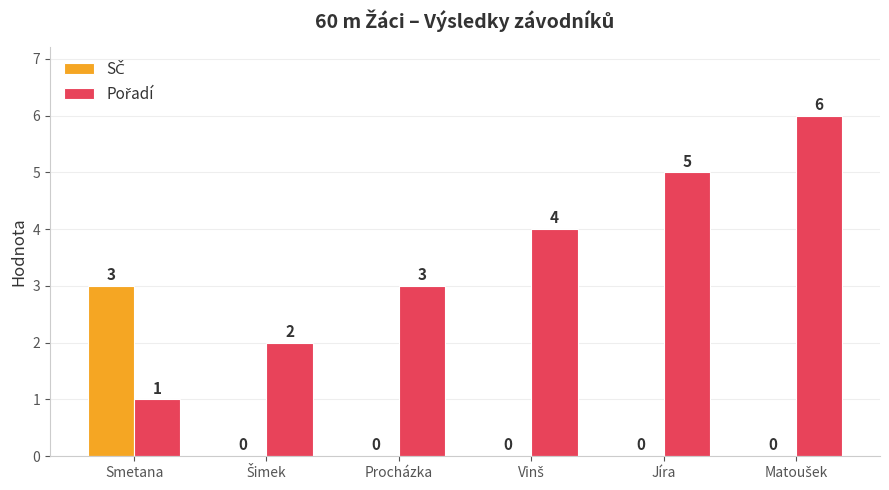

What is the greatest value displayed?

6